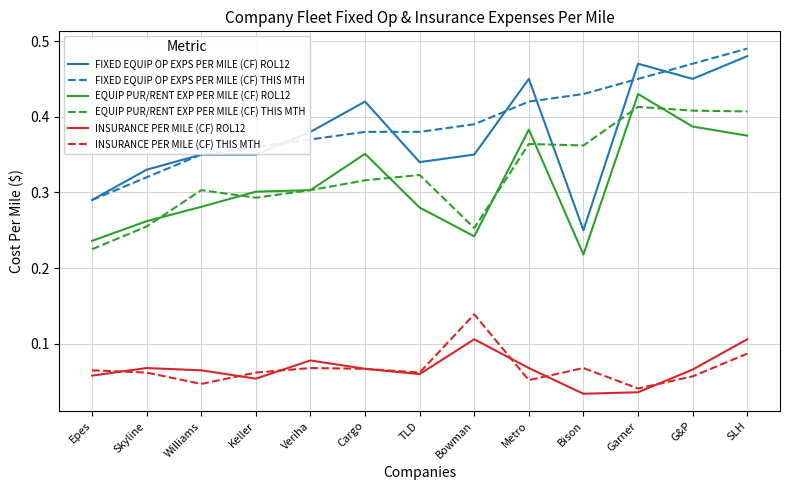

True or false: EQUIP PUR/RENT EXP PER MILE (CF) THIS MTH has a value of 0.3 at TLD.

True